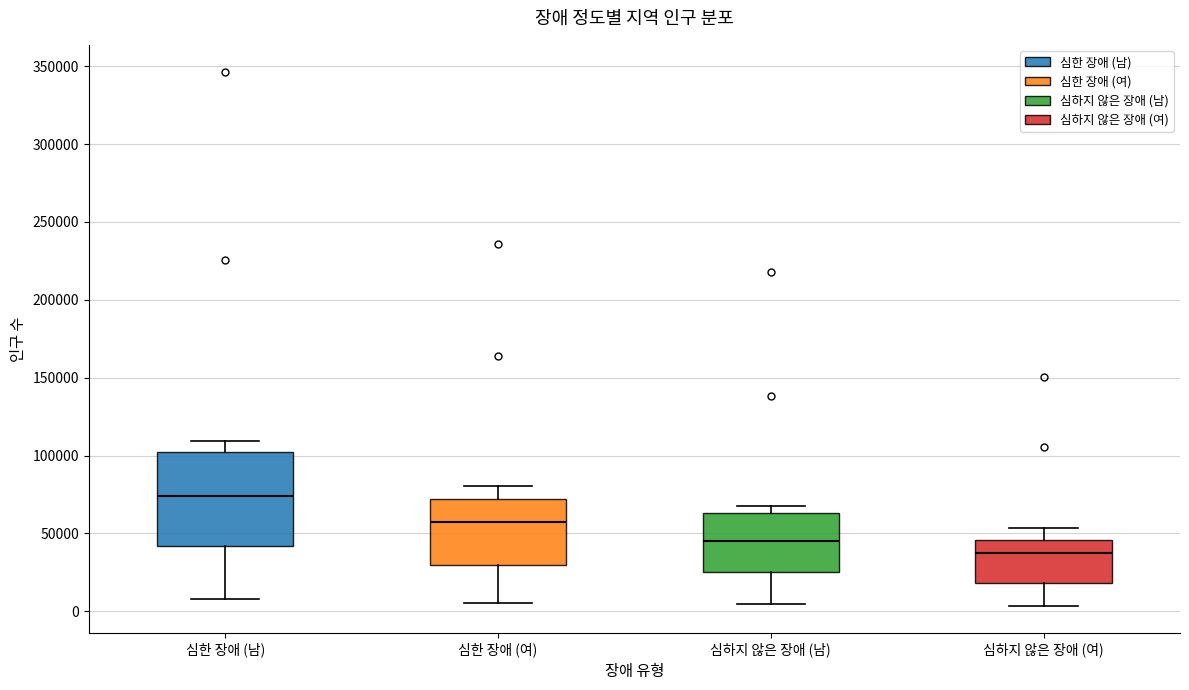

Reading left to right, transcribe this box plot: for each box, give where its median line is, the range the box spans, and where its two whiskers end, as read against the y-axis. The values are not printed on the chart, so give them approximately, as read against the axis.

심한 장애 (남): median 75000, box 40000 to 100000, whiskers 10000 to 110000
심한 장애 (여): median 55000, box 30000 to 70000, whiskers 5000 to 80000
심하지 않은 장애 (남): median 45000, box 25000 to 65000, whiskers 5000 to 70000
심하지 않은 장애 (여): median 40000, box 20000 to 45000, whiskers 5000 to 55000